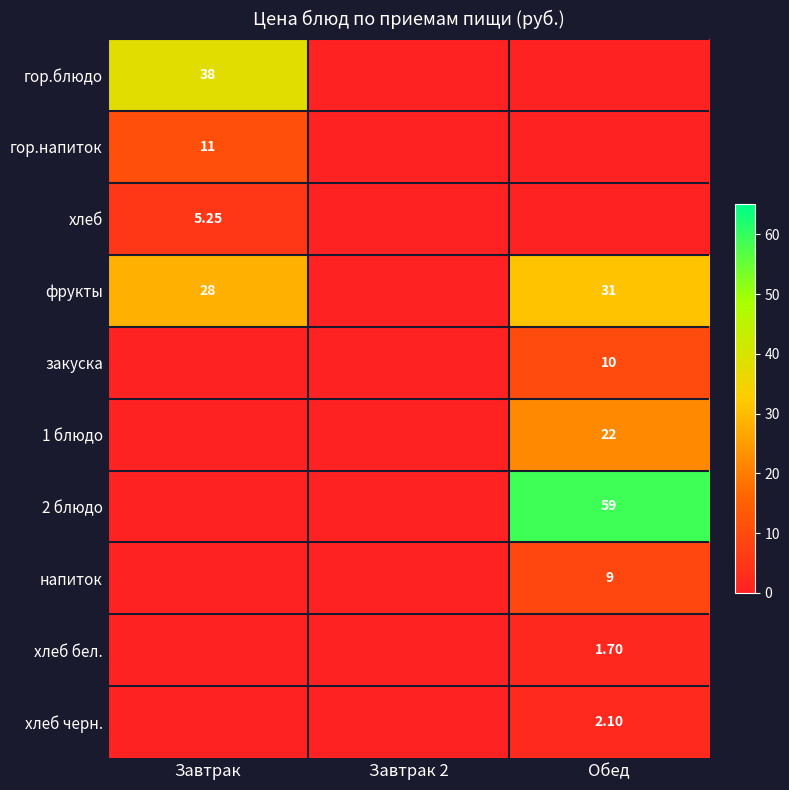

How many values in напиток are above zero?

1